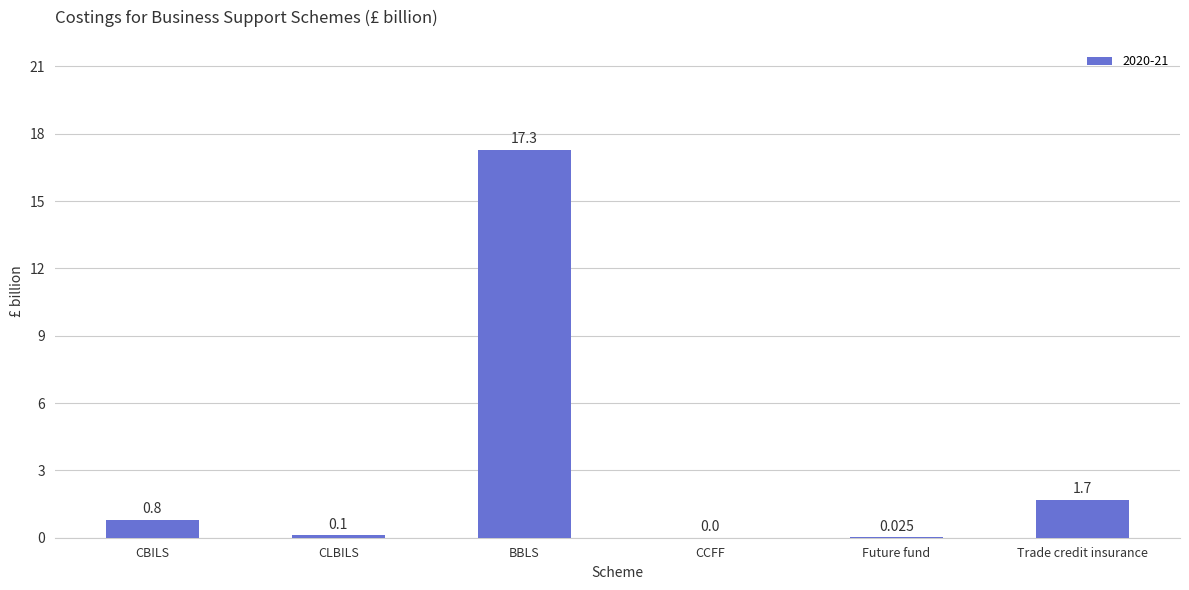

Which category has the highest value across all series?

BBLS